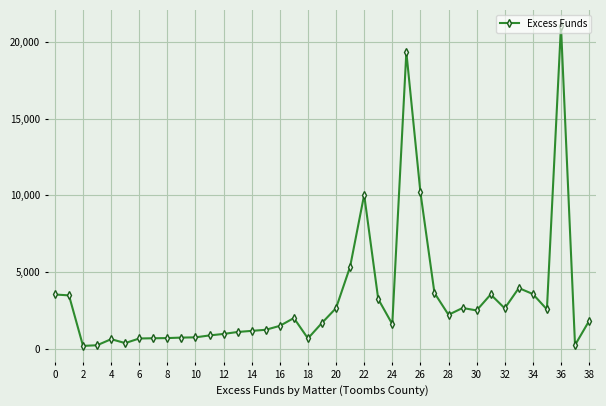

What is the average value?

3214.6